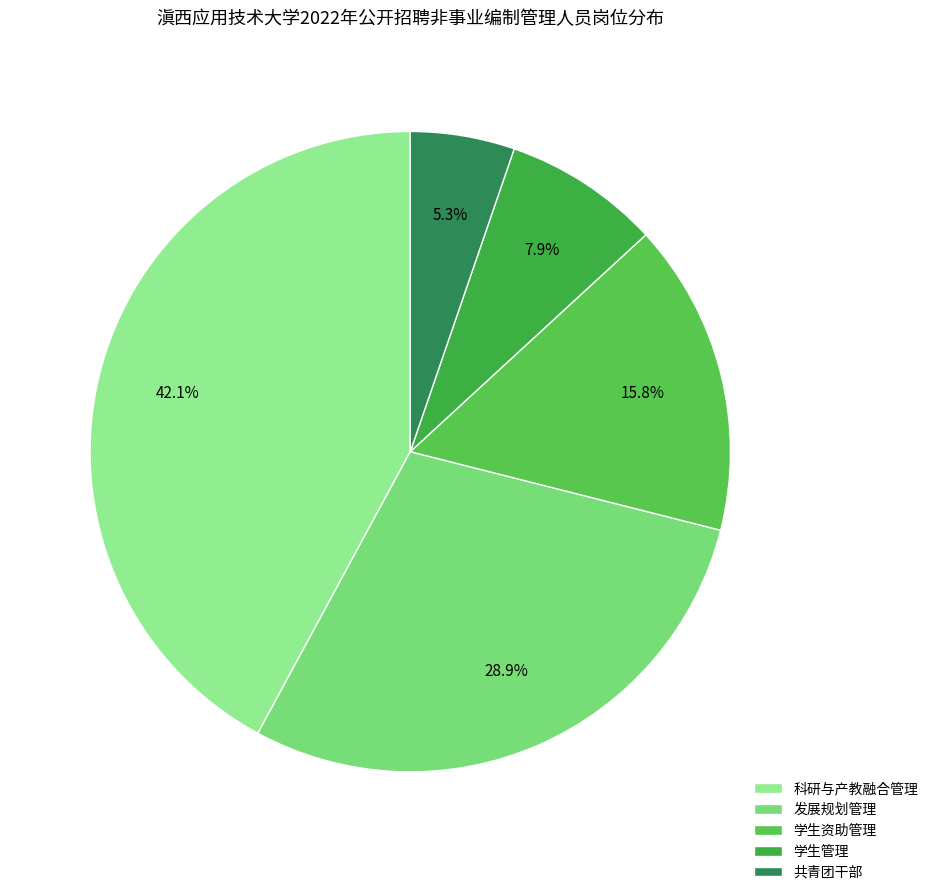

What percentage is the 科研与产教融合管理 slice, to the nearest percent?

42%